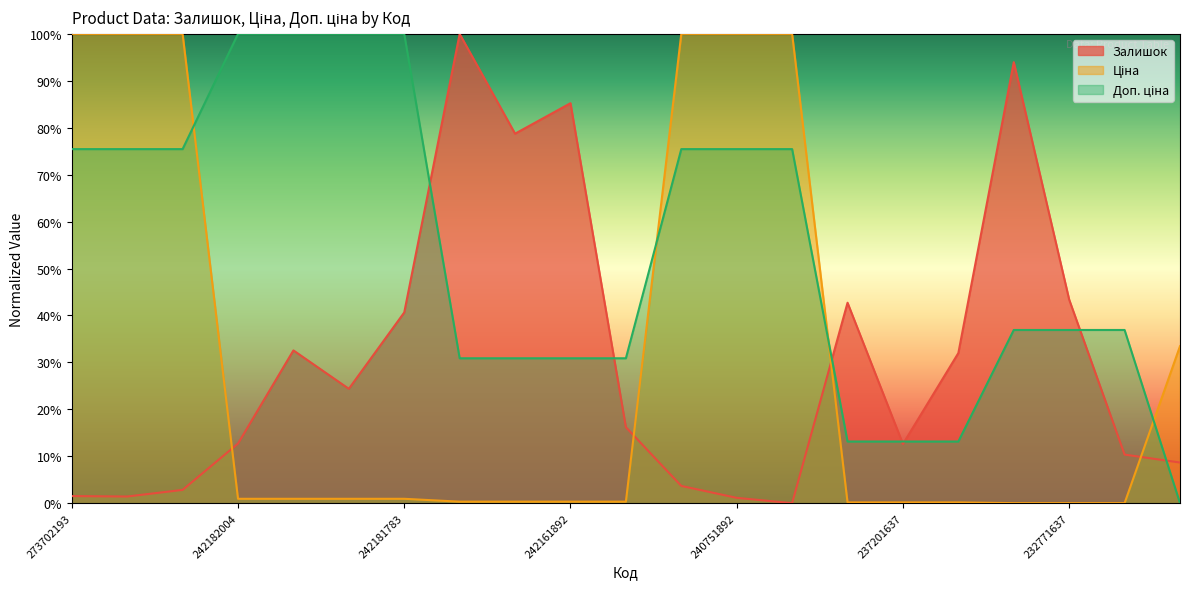

What are all the series names shown in the legend?

Залишок, Ціна, Доп. ціна